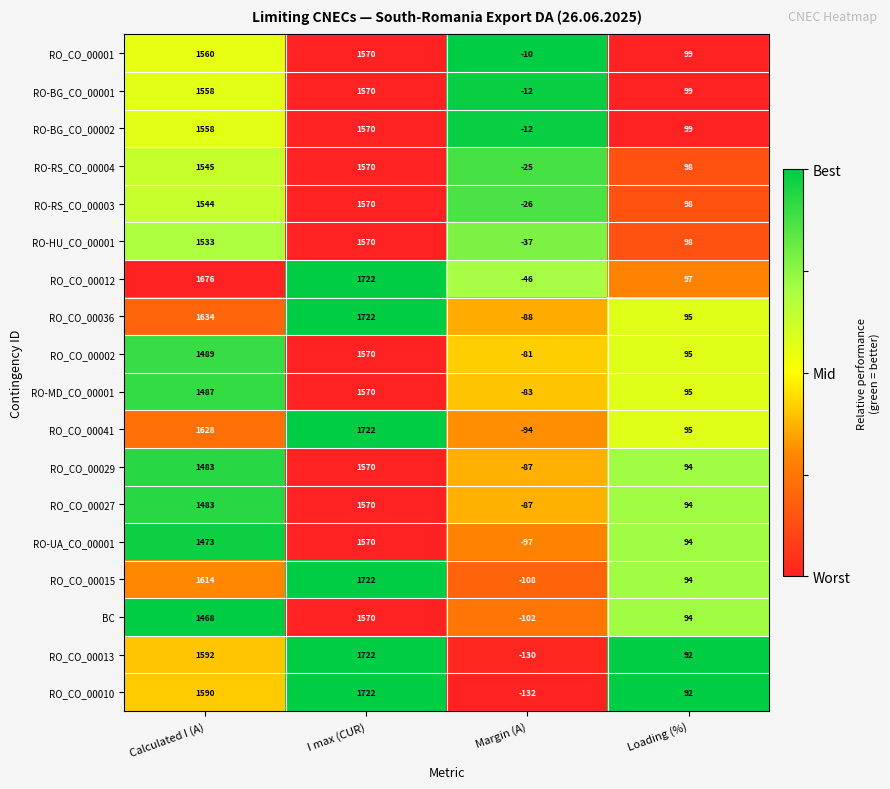

What is the total value across all series at I max (CUR)?

29172